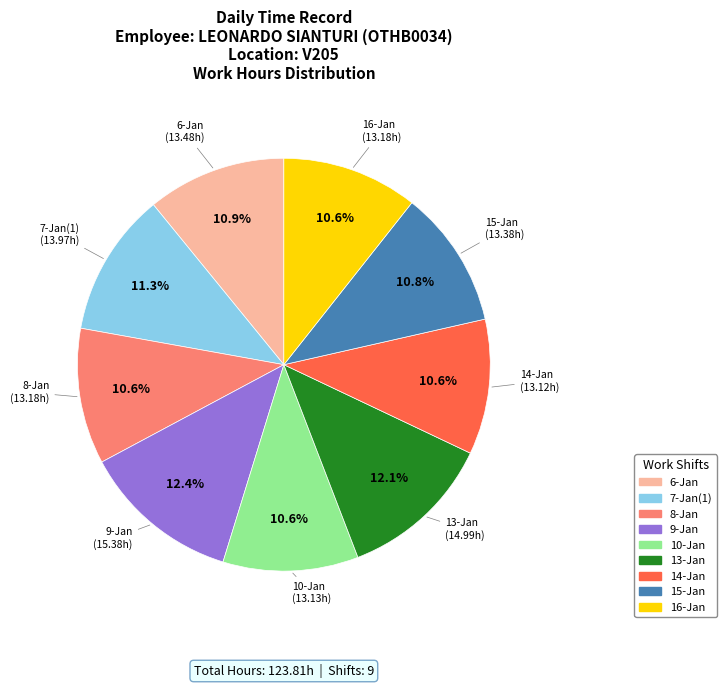

Do 13-Jan and 10-Jan together represent more than half of the pie?

No